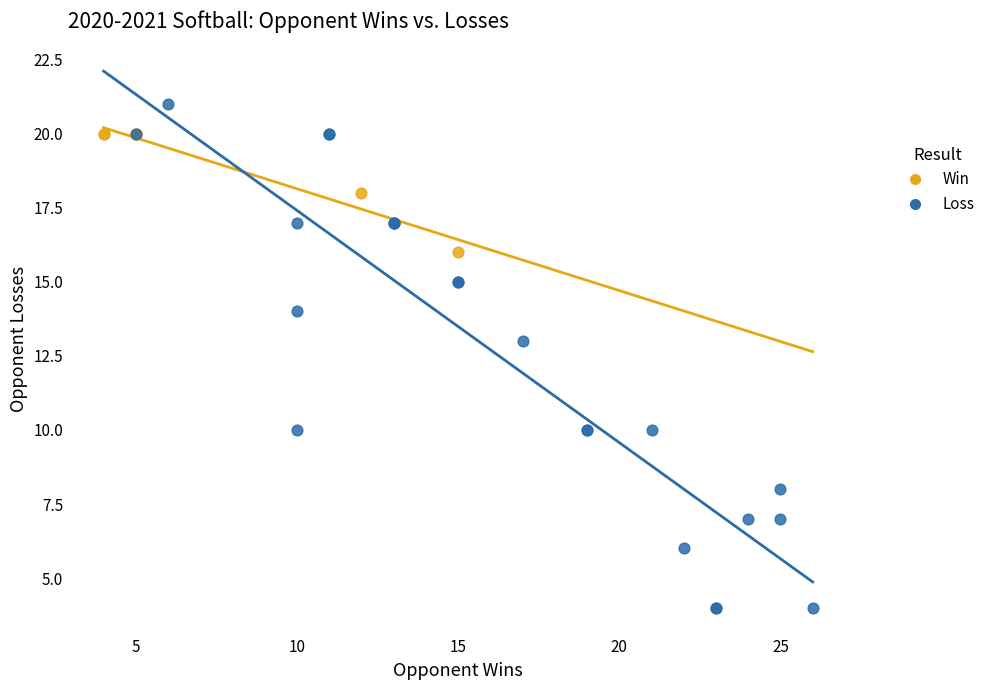

Which series reaches the maximum Y coordinate?

Loss